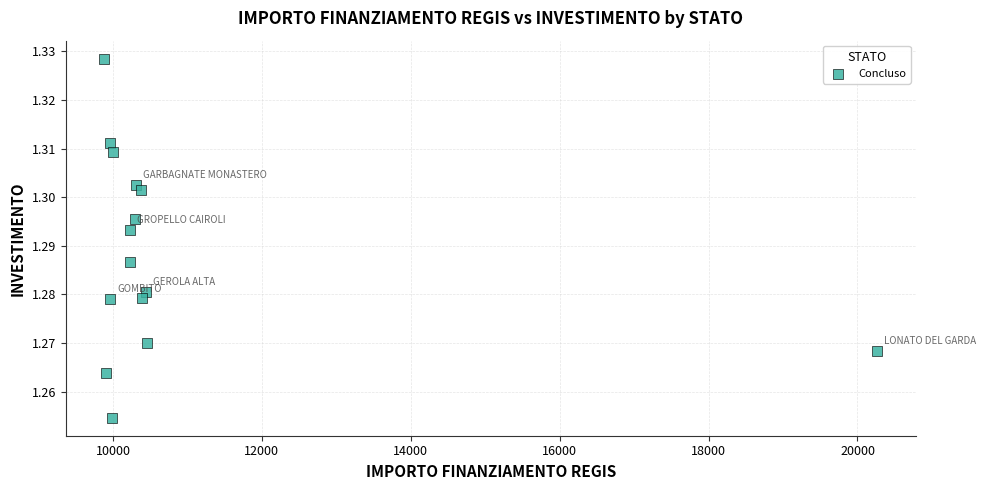

What is the range of X values (max minus min)?

10384.4